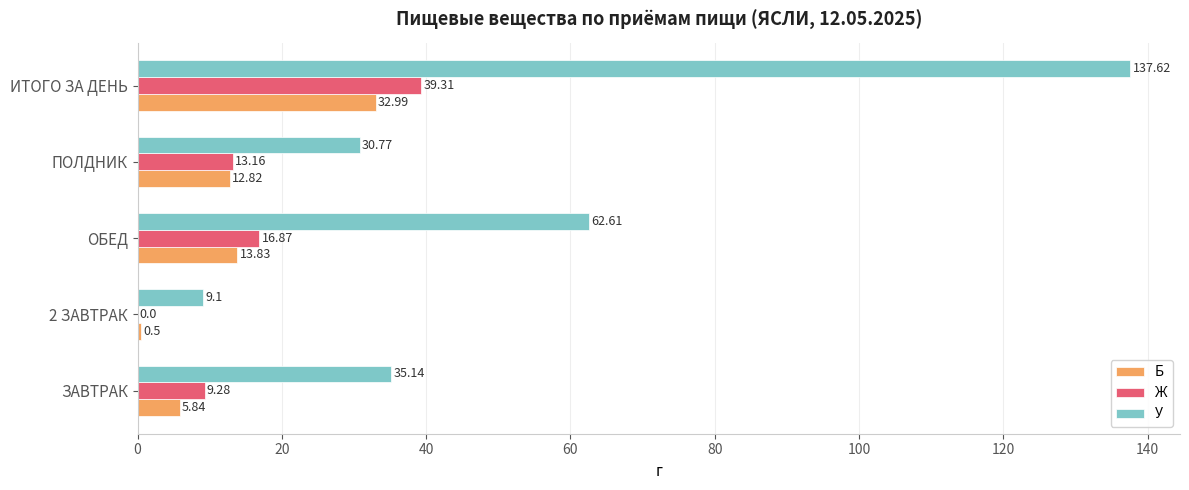

Which series changed the most between 2 ЗАВТРАК and ОБЕД?

У